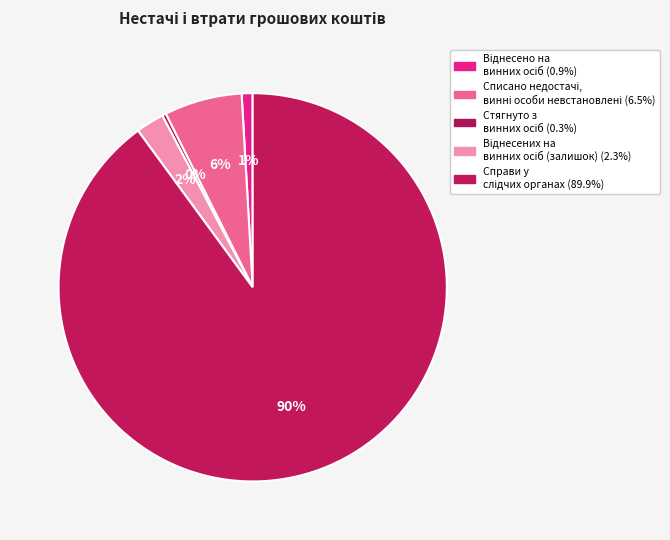

How many slices are in this pie chart?

5